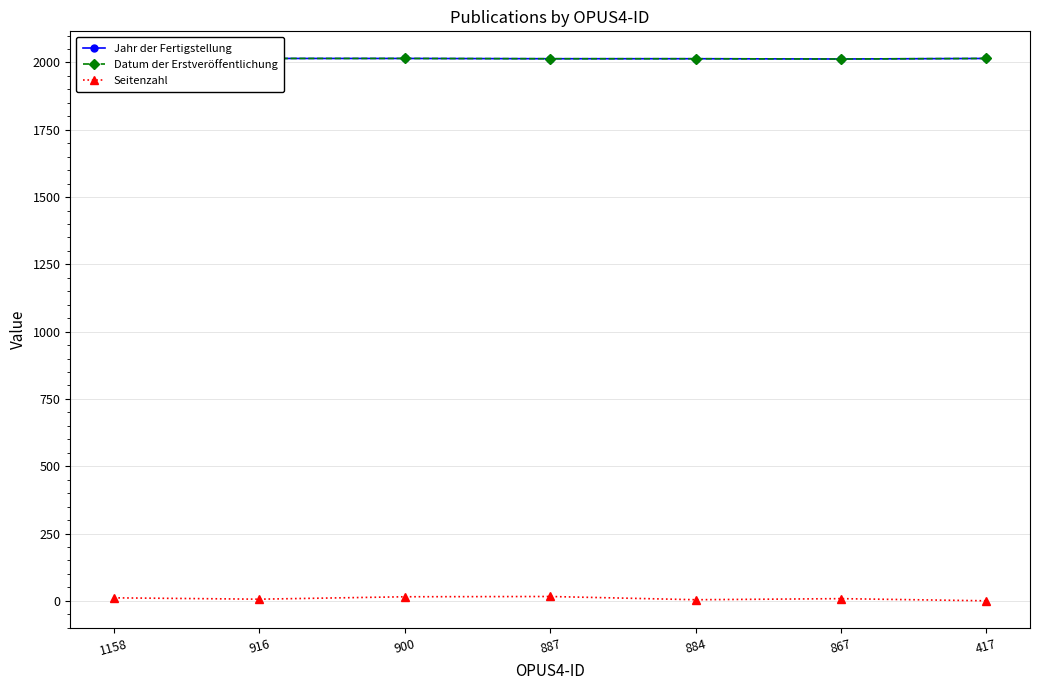

Reading right to left, extract all data points from this chart.

Jahr der Fertigstellung: 2015	2013	2014	2014	2015	2015	2015
Datum der Erstveröffentlichung: 2015	2013	2014	2014	2015	2015	2015
Seitenzahl: 0	8	4	16	15	6	11